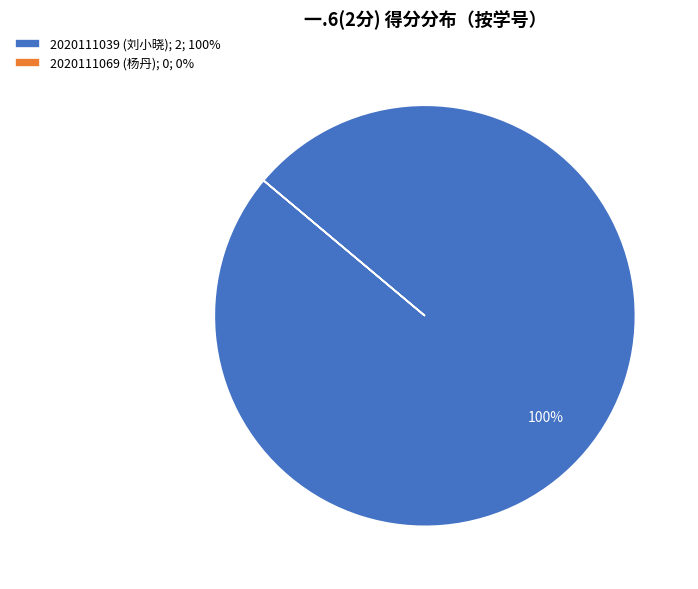

True or false: 2020111039 (刘小晓); 2; 100% accounts for 100% of the total.

True